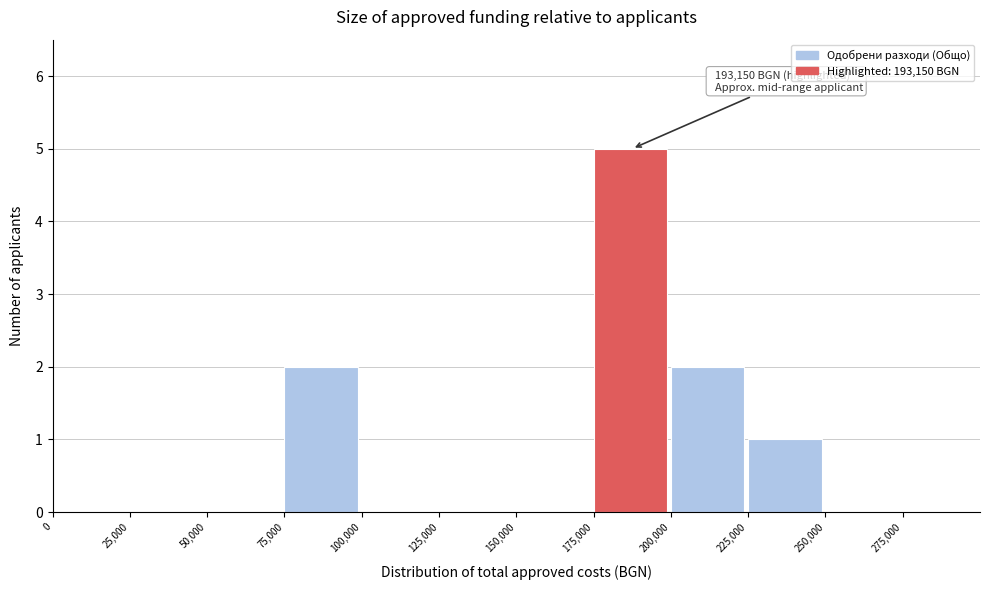

Over which range of the x-axis is the bar tallest?

175000 to 200000